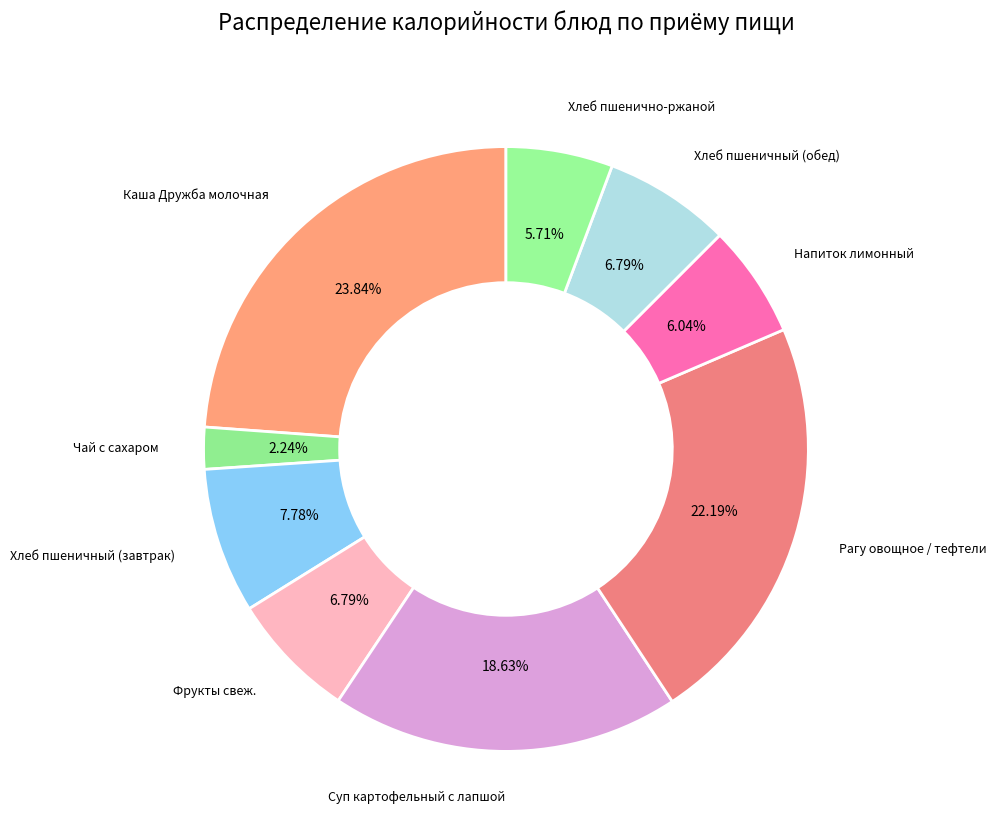

Is the sum of Напиток лимонный and Каша Дружба молочная greater than half?

No